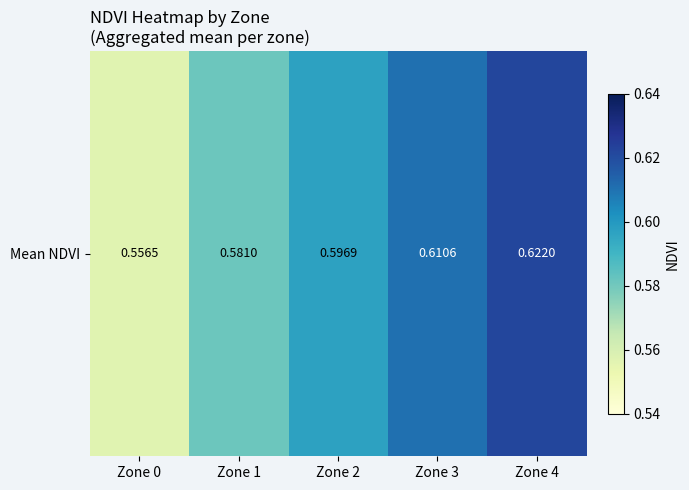

Reading left to right, what are all the values shown in this chart?

0.6	0.6	0.6	0.6	0.6